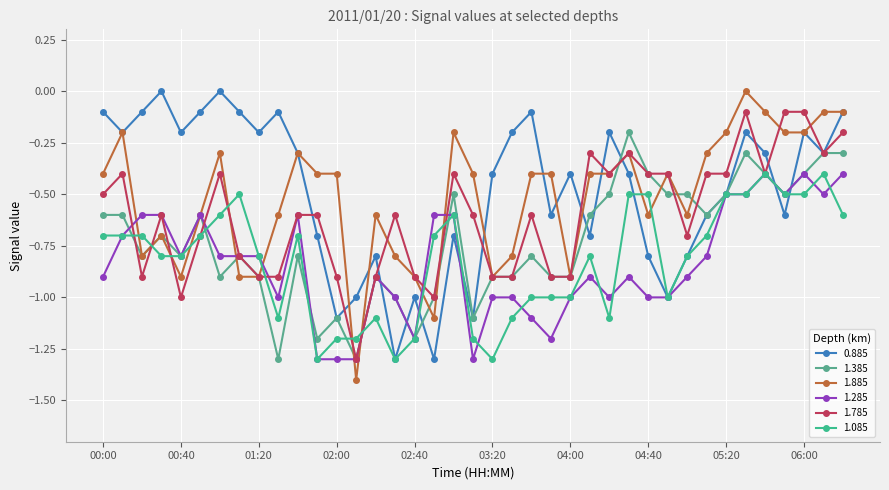

What is the average value of the 1.785 series?

-0.6